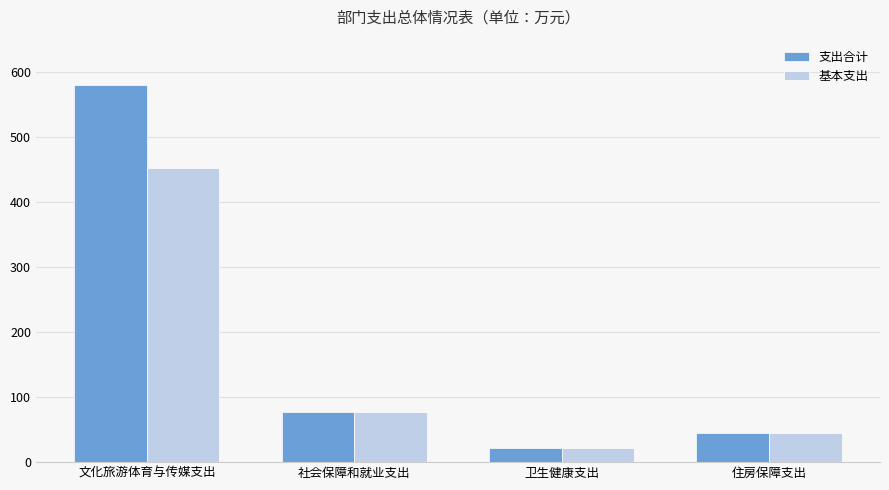

List the series in order of their peak value, highest first.

支出合计, 基本支出